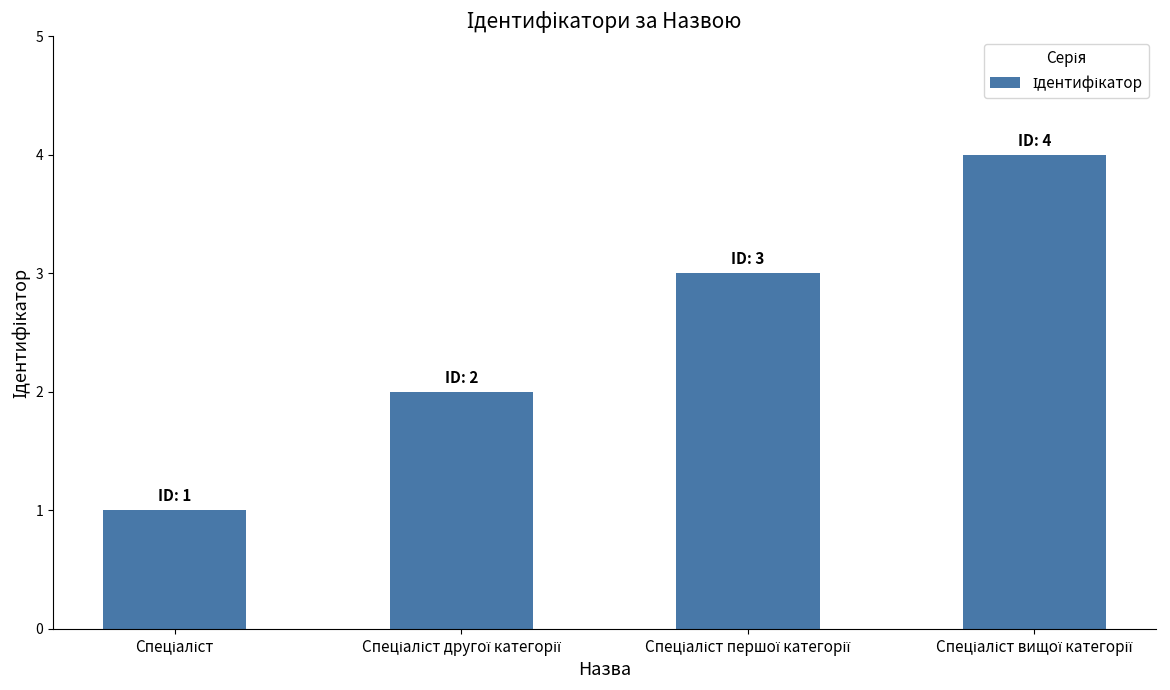

What is the difference between the maximum and minimum values?

3